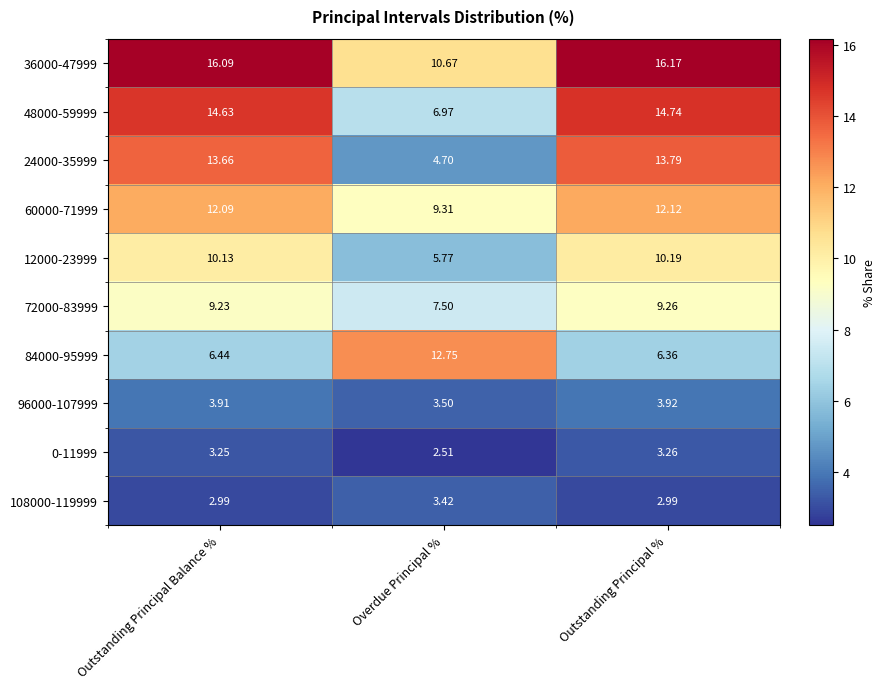

What is the difference between the highest and lowest values at Outstanding Principal Balance %?

13.1